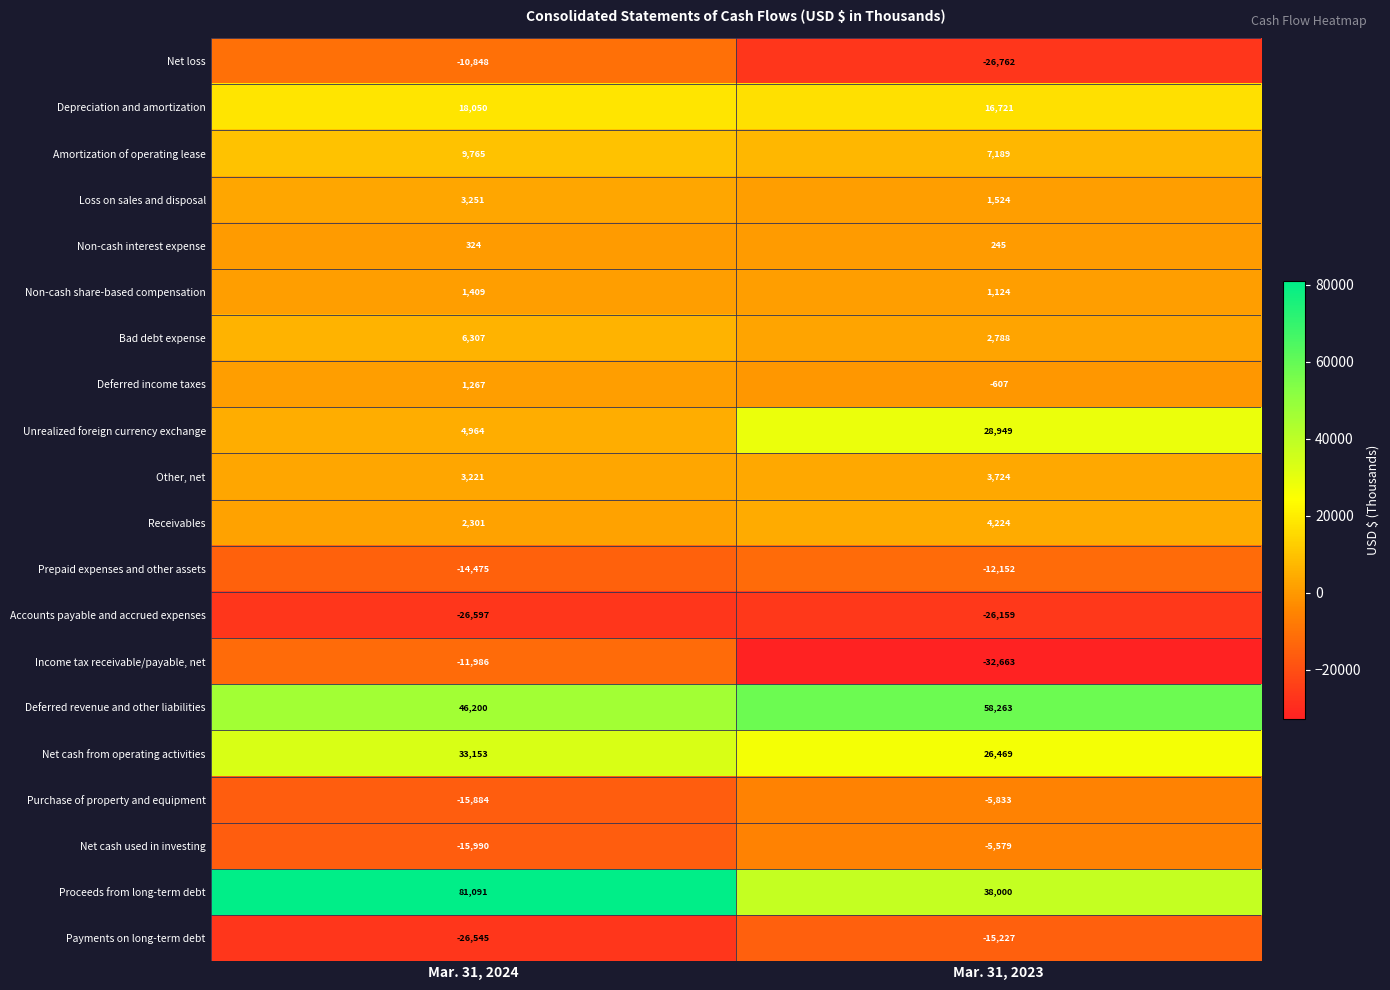

What is the sum of the Prepaid expenses and other assets values at Mar. 31, 2024 and Mar. 31, 2023?

-26627